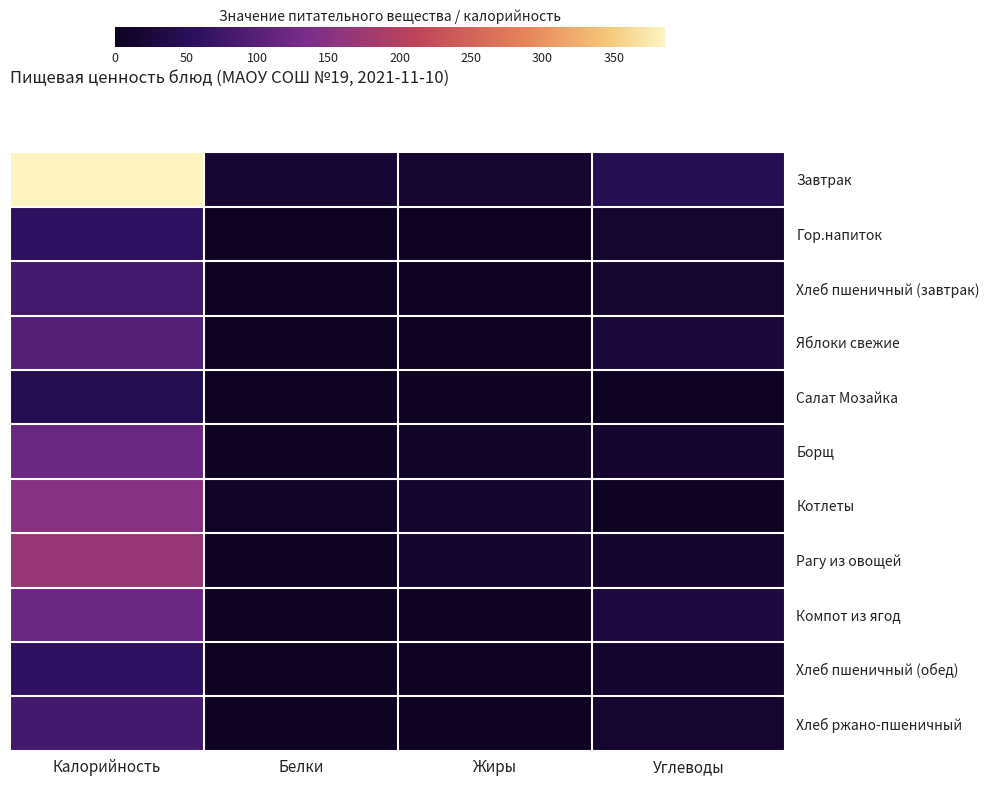

Which label corresponds to the largest value in the chart?

Калорийность